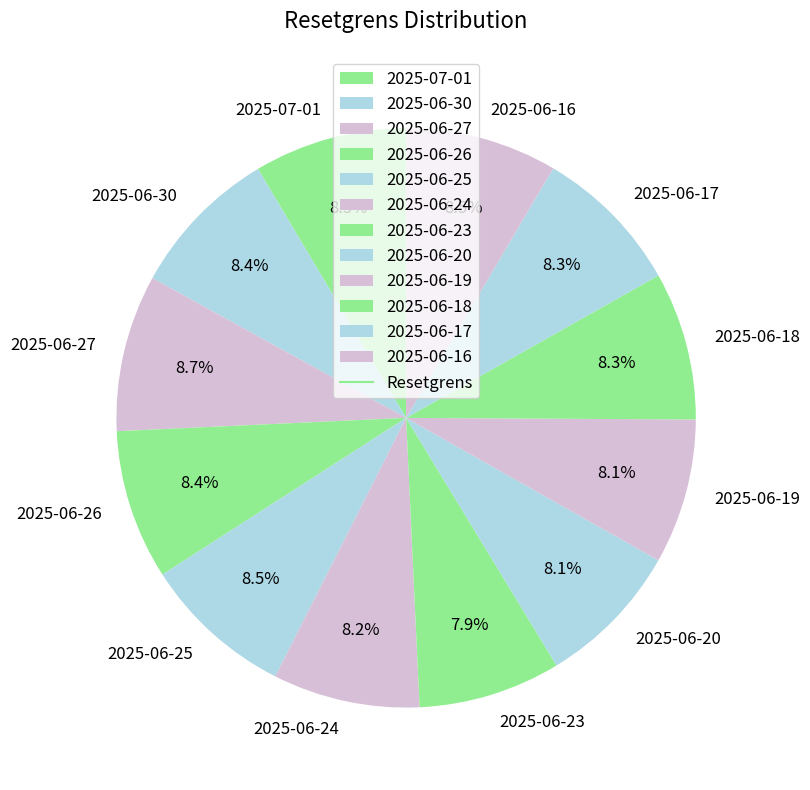

The 2025-06-18 slice represents 1% of the pie. True or false?

False